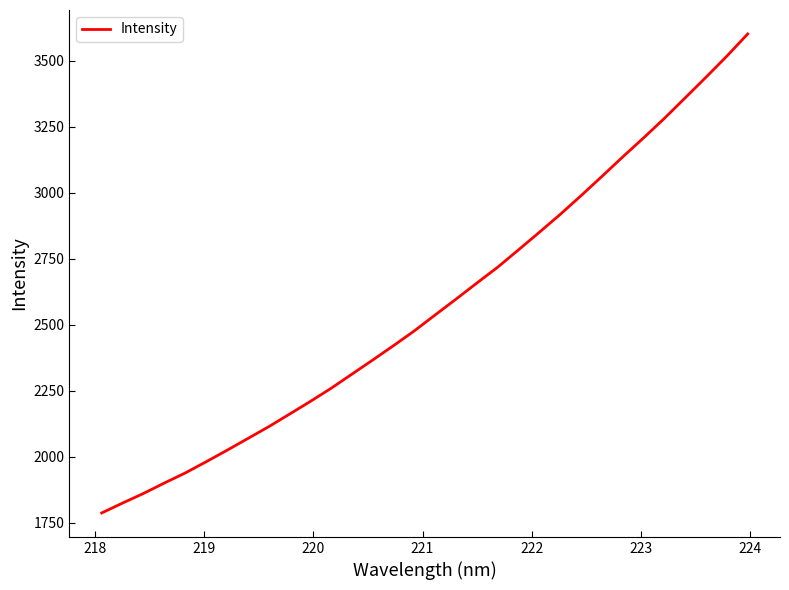

What is the difference between the maximum and minimum values?

1813.9